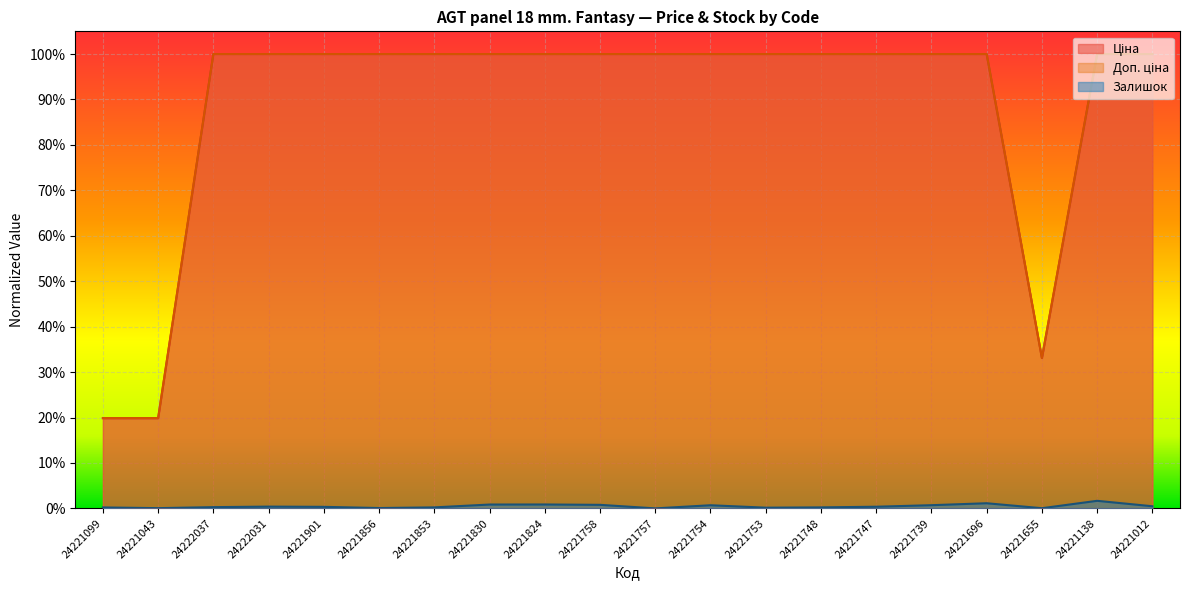

Which has a higher value, 24221747 or 24221739?

24221747